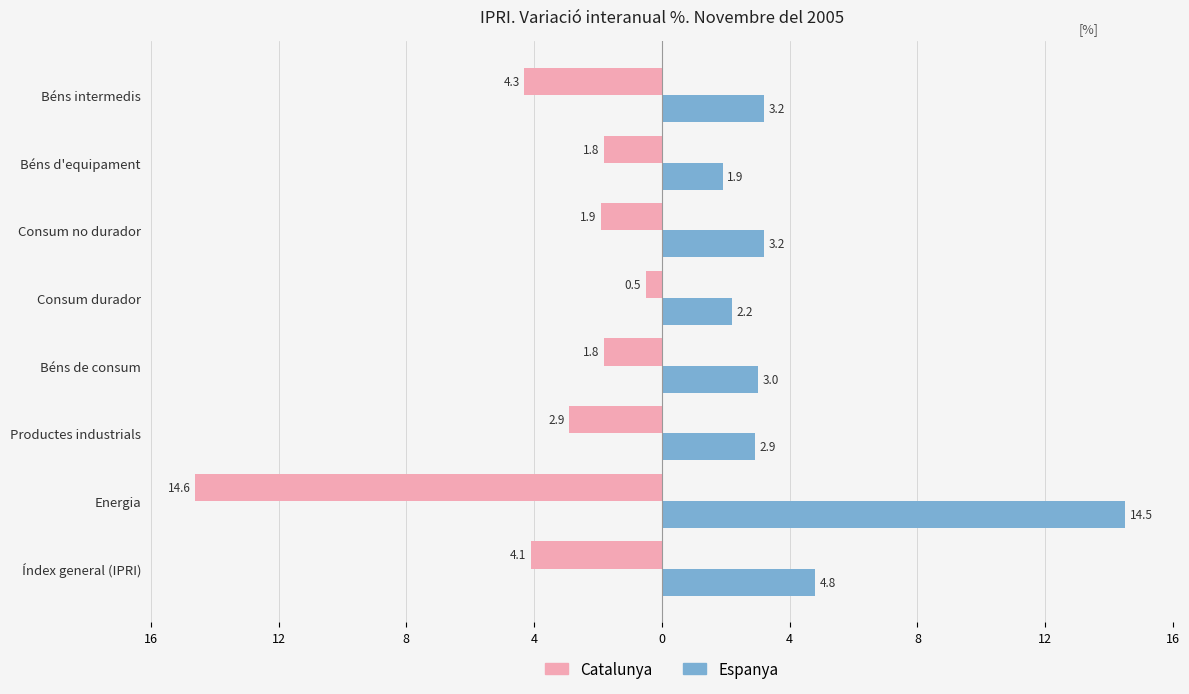

What are all the series names shown in the legend?

Catalunya, Espanya